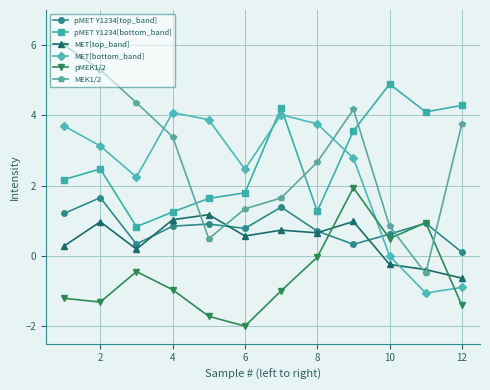

What are all the series names shown in the legend?

pMET Y1234[top_band], pMET Y1234[bottom_band], MET[top_band], MET[bottom_band], pMEK1/2, MEK1/2